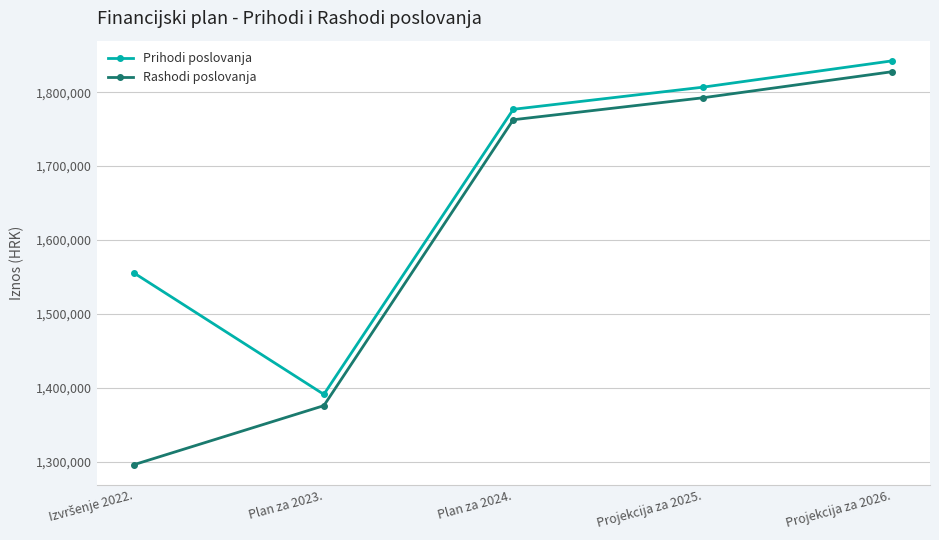

What is the value of the Rashodi poslovanja point at the 3rd from the left?

1762720.0